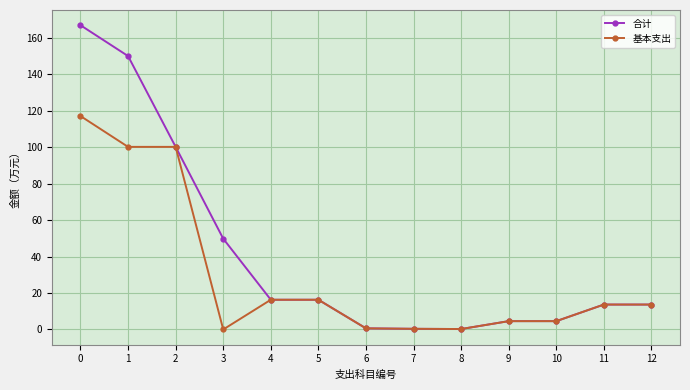

What is the value of the 基本支出 point at the 8th from the left?

0.4